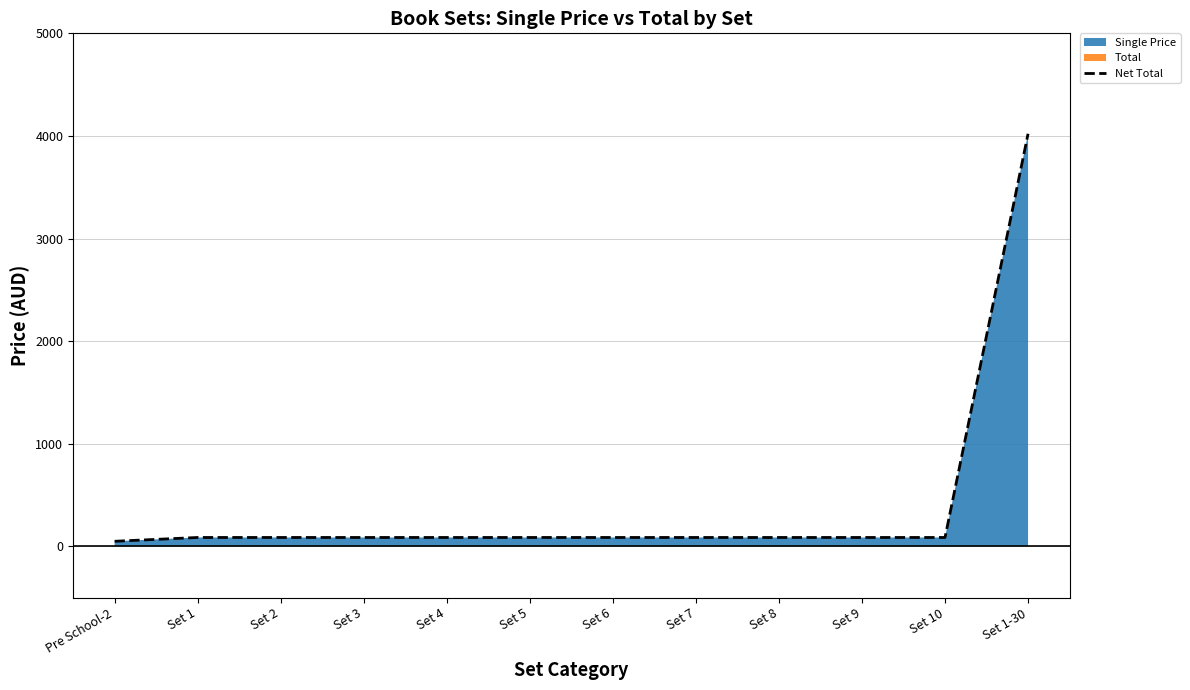

Between Set 10 and Set 2, which is larger?

Set 10